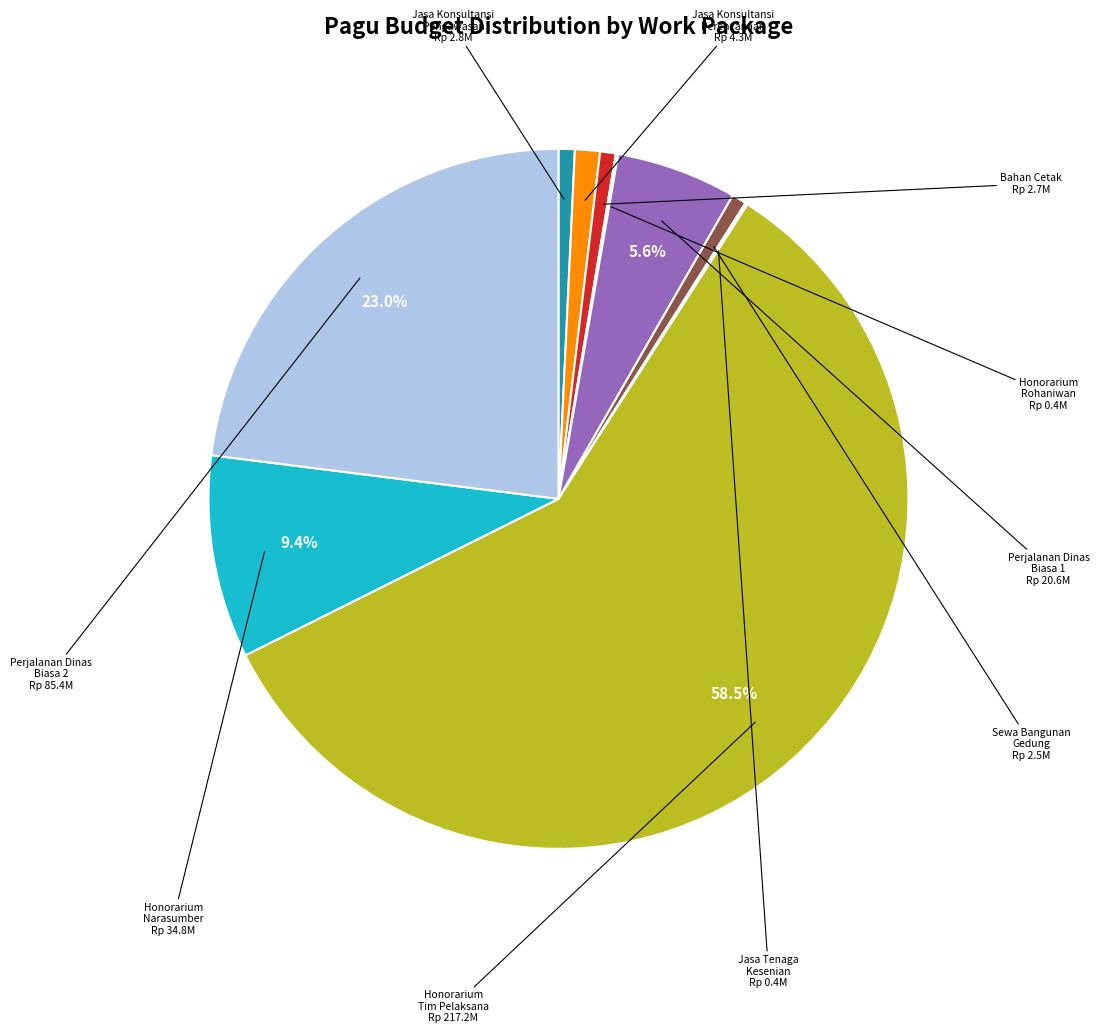

What is the largest slice in the pie chart?

Honorarium Tim Pelaksana